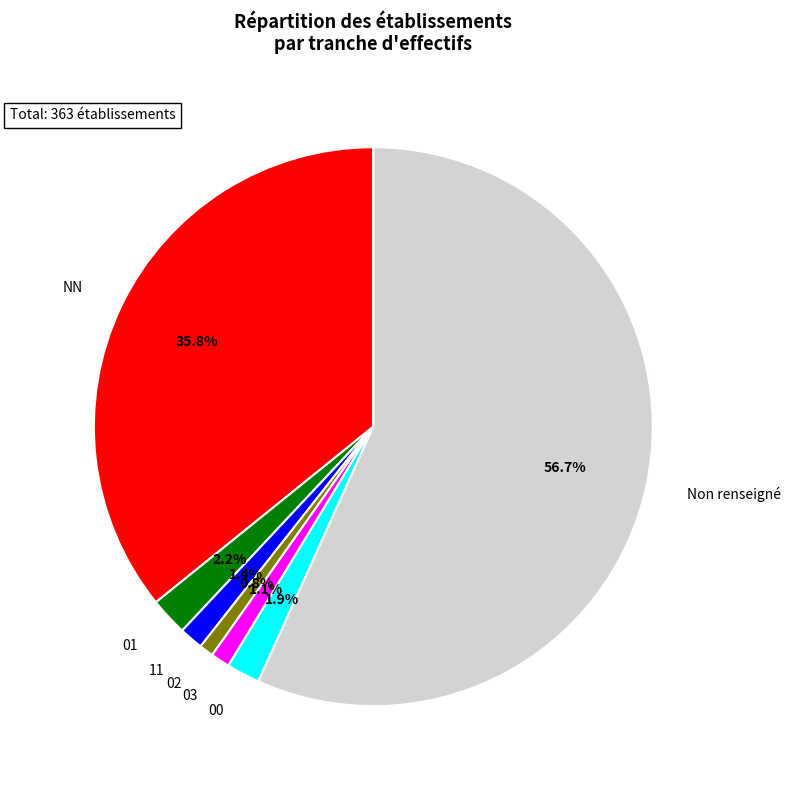

What percentage is the 01 slice, to the nearest percent?

2%